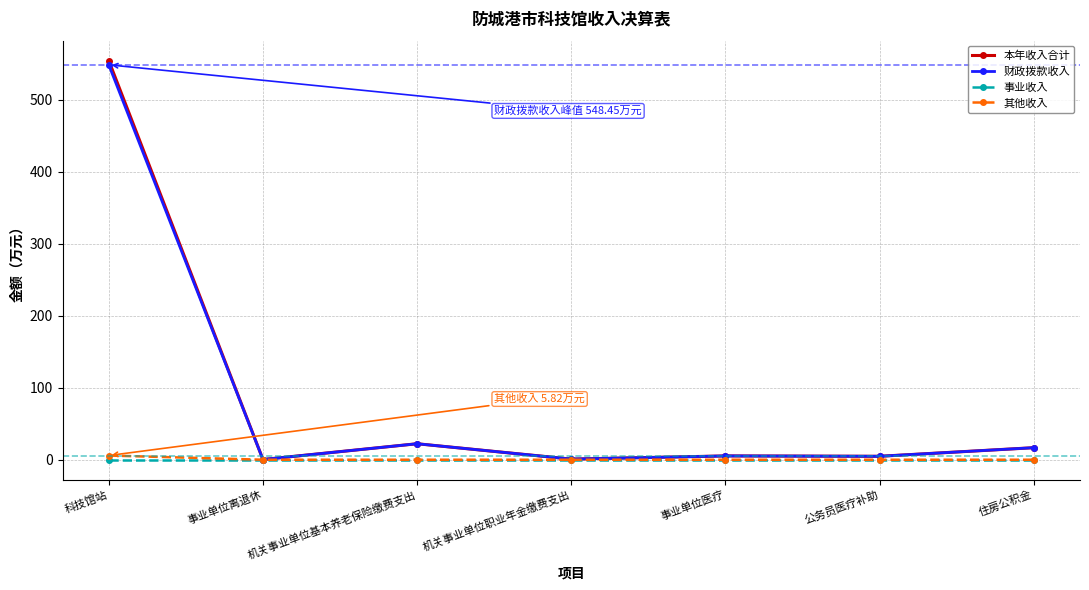

The 事业收入 series shows 0.0 at 机关事业单位职业年金缴费支出. True or false?

True